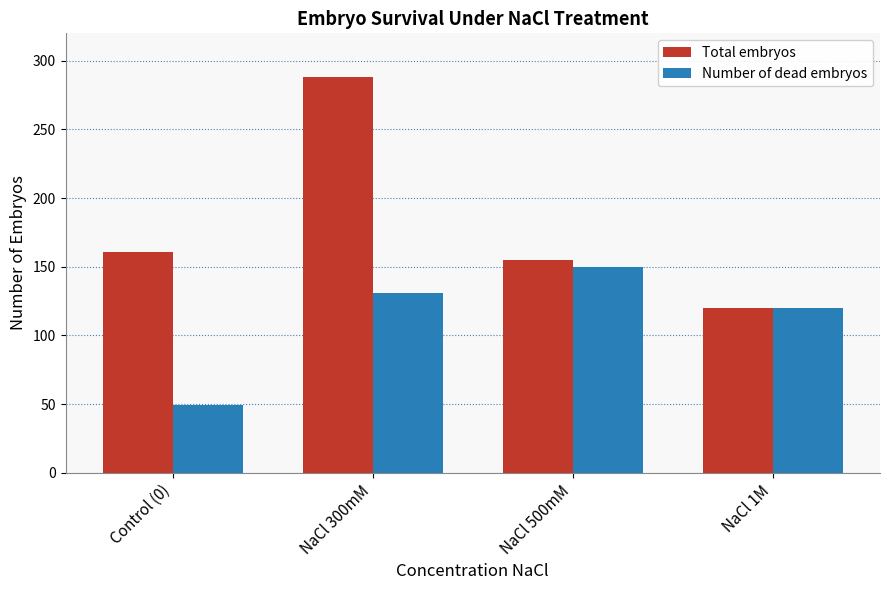

The value of Total embryos at NaCl 1M is 120. True or false?

True